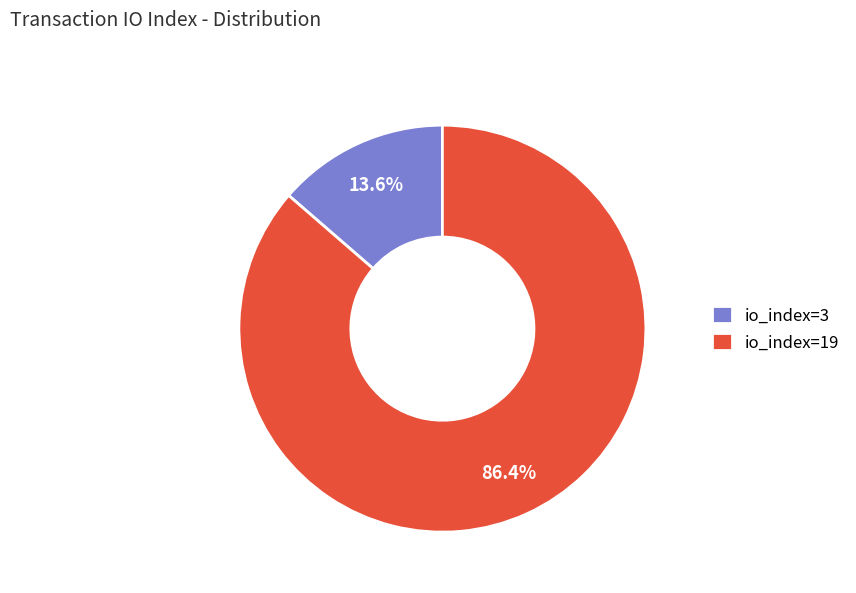

What percentage is the io_index=3 slice, to the nearest percent?

14%